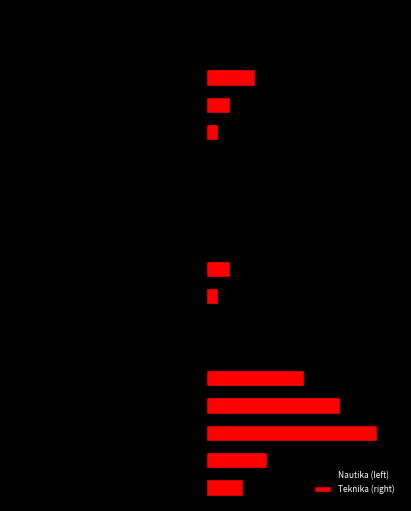

How many bars are there in each group?

2